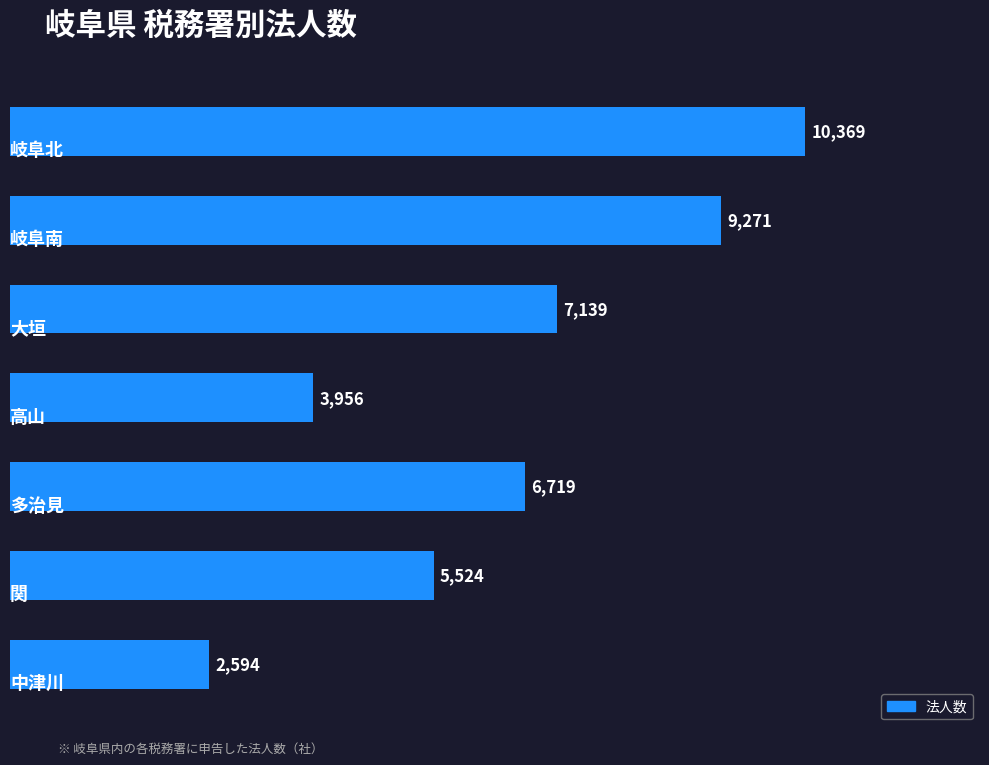

Reading top to bottom, list all the values displayed in this chart.

10369	9271	7139	3956	6719	5524	2594